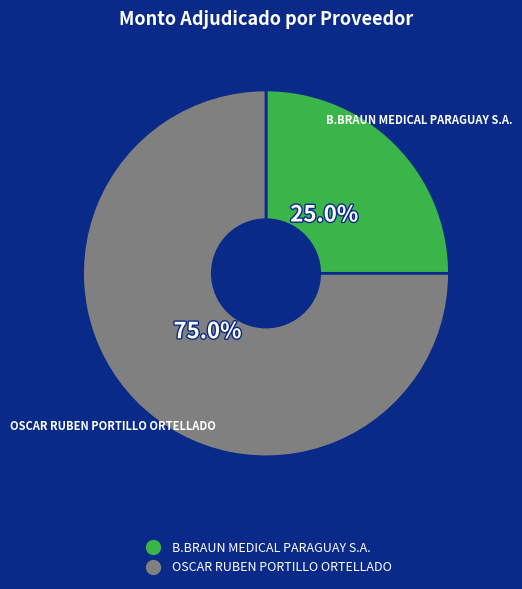

Does any single category account for the majority?

Yes